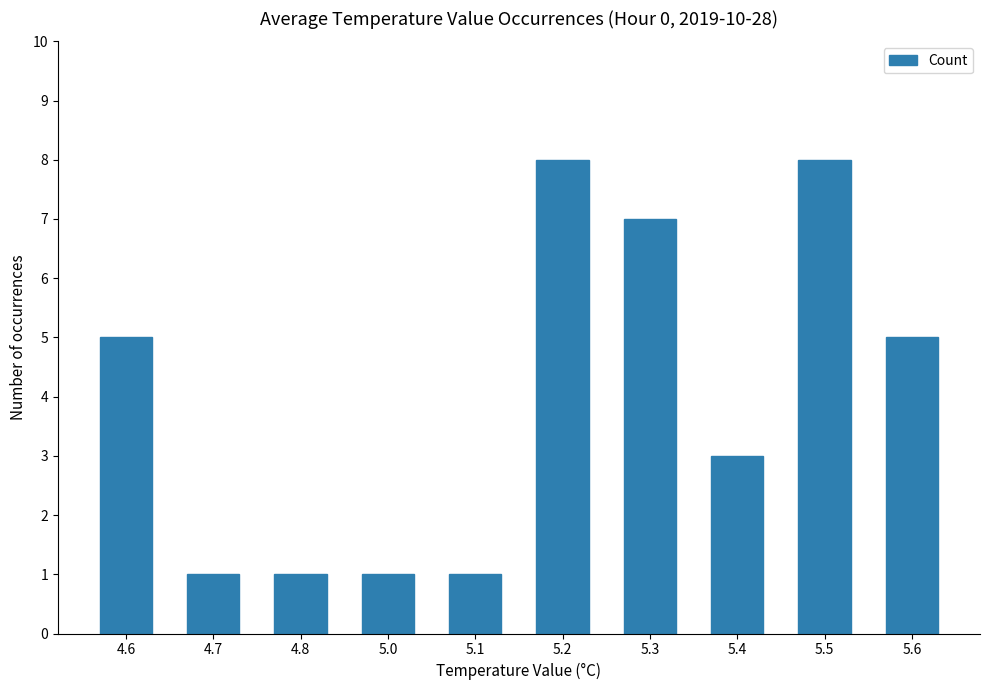

What is the maximum value shown in the chart?

8